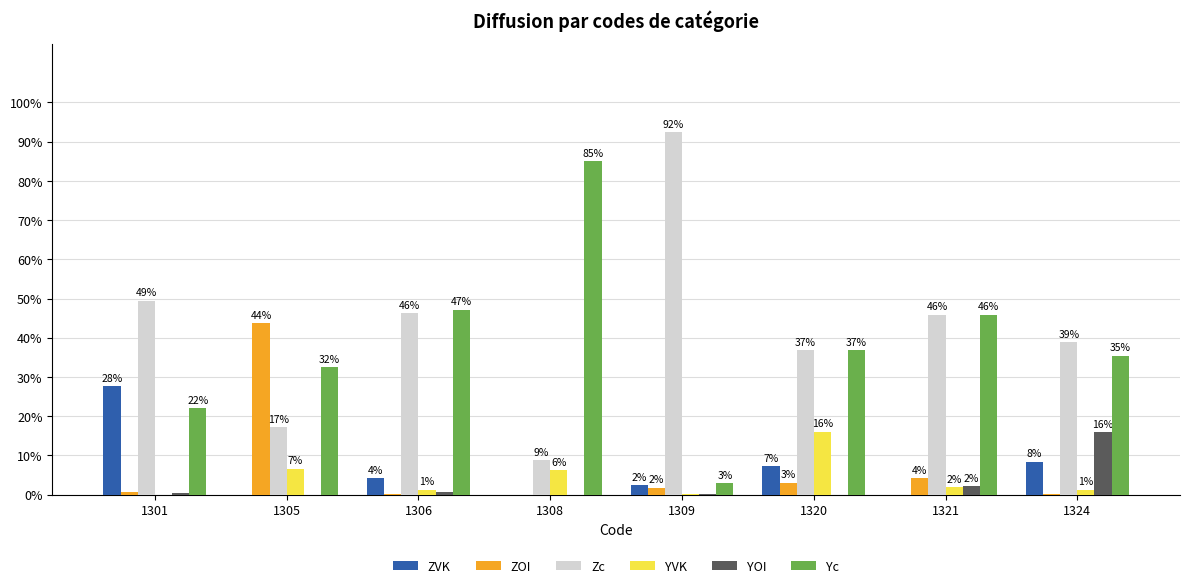

What is the sum of all YOI values?

19.4